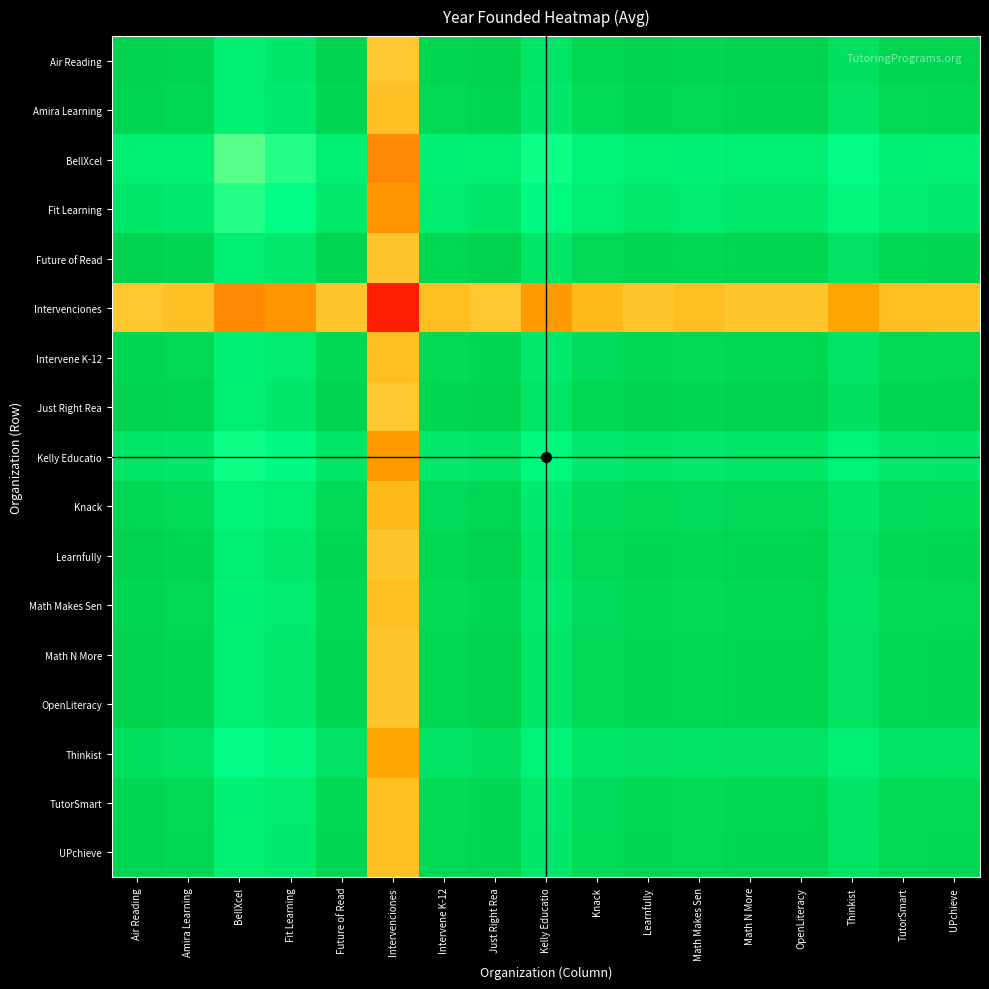

Reading left to right, what are all the values shown in this chart?

Air Reading: Air Reading=2021.0	Amira Learning=2019.5	BellXcel=2006.5	Fit Learning=2009.5	Future of Read=2020.5	Intervenciones=1969.0	Intervene K-12=2019.0	Just Right Rea=2021.0	Kelly Educatio=2011.0	Knack=2018.0	Learnfully=2020.5	Math Makes Sen=2019.0	Math N More=2020.5	OpenLiteracy=2020.5	Thinkist=2013.5	TutorSmart=2019.0	UPchieve=2019.5
Amira Learning: Air Reading=2019.5	Amira Learning=2018.0	BellXcel=2005.0	Fit Learning=2008.0	Future of Read=2019.0	Intervenciones=1967.5	Intervene K-12=2017.5	Just Right Rea=2019.5	Kelly Educatio=2009.5	Knack=2016.5	Learnfully=2019.0	Math Makes Sen=2017.5	Math N More=2019.0	OpenLiteracy=2019.0	Thinkist=2012.0	TutorSmart=2017.5	UPchieve=2018.0
BellXcel: Air Reading=2006.5	Amira Learning=2005.0	BellXcel=1992.0	Fit Learning=1995.0	Future of Read=2006.0	Intervenciones=1954.5	Intervene K-12=2004.5	Just Right Rea=2006.5	Kelly Educatio=1996.5	Knack=2003.5	Learnfully=2006.0	Math Makes Sen=2004.5	Math N More=2006.0	OpenLiteracy=2006.0	Thinkist=1999.0	TutorSmart=2004.5	UPchieve=2005.0
Fit Learning: Air Reading=2009.5	Amira Learning=2008.0	BellXcel=1995.0	Fit Learning=1998.0	Future of Read=2009.0	Intervenciones=1957.5	Intervene K-12=2007.5	Just Right Rea=2009.5	Kelly Educatio=1999.5	Knack=2006.5	Learnfully=2009.0	Math Makes Sen=2007.5	Math N More=2009.0	OpenLiteracy=2009.0	Thinkist=2002.0	TutorSmart=2007.5	UPchieve=2008.0
Future of Read: Air Reading=2020.5	Amira Learning=2019.0	BellXcel=2006.0	Fit Learning=2009.0	Future of Read=2020.0	Intervenciones=1968.5	Intervene K-12=2018.5	Just Right Rea=2020.5	Kelly Educatio=2010.5	Knack=2017.5	Learnfully=2020.0	Math Makes Sen=2018.5	Math N More=2020.0	OpenLiteracy=2020.0	Thinkist=2013.0	TutorSmart=2018.5	UPchieve=2019.0
Intervenciones: Air Reading=1969.0	Amira Learning=1967.5	BellXcel=1954.5	Fit Learning=1957.5	Future of Read=1968.5	Intervenciones=1917.0	Intervene K-12=1967.0	Just Right Rea=1969.0	Kelly Educatio=1959.0	Knack=1966.0	Learnfully=1968.5	Math Makes Sen=1967.0	Math N More=1968.5	OpenLiteracy=1968.5	Thinkist=1961.5	TutorSmart=1967.0	UPchieve=1967.5
Intervene K-12: Air Reading=2019.0	Amira Learning=2017.5	BellXcel=2004.5	Fit Learning=2007.5	Future of Read=2018.5	Intervenciones=1967.0	Intervene K-12=2017.0	Just Right Rea=2019.0	Kelly Educatio=2009.0	Knack=2016.0	Learnfully=2018.5	Math Makes Sen=2017.0	Math N More=2018.5	OpenLiteracy=2018.5	Thinkist=2011.5	TutorSmart=2017.0	UPchieve=2017.5
Just Right Rea: Air Reading=2021.0	Amira Learning=2019.5	BellXcel=2006.5	Fit Learning=2009.5	Future of Read=2020.5	Intervenciones=1969.0	Intervene K-12=2019.0	Just Right Rea=2021.0	Kelly Educatio=2011.0	Knack=2018.0	Learnfully=2020.5	Math Makes Sen=2019.0	Math N More=2020.5	OpenLiteracy=2020.5	Thinkist=2013.5	TutorSmart=2019.0	UPchieve=2019.5
Kelly Educatio: Air Reading=2011.0	Amira Learning=2009.5	BellXcel=1996.5	Fit Learning=1999.5	Future of Read=2010.5	Intervenciones=1959.0	Intervene K-12=2009.0	Just Right Rea=2011.0	Kelly Educatio=2001.0	Knack=2008.0	Learnfully=2010.5	Math Makes Sen=2009.0	Math N More=2010.5	OpenLiteracy=2010.5	Thinkist=2003.5	TutorSmart=2009.0	UPchieve=2009.5
Knack: Air Reading=2018.0	Amira Learning=2016.5	BellXcel=2003.5	Fit Learning=2006.5	Future of Read=2017.5	Intervenciones=1966.0	Intervene K-12=2016.0	Just Right Rea=2018.0	Kelly Educatio=2008.0	Knack=2015.0	Learnfully=2017.5	Math Makes Sen=2016.0	Math N More=2017.5	OpenLiteracy=2017.5	Thinkist=2010.5	TutorSmart=2016.0	UPchieve=2016.5
Learnfully: Air Reading=2020.5	Amira Learning=2019.0	BellXcel=2006.0	Fit Learning=2009.0	Future of Read=2020.0	Intervenciones=1968.5	Intervene K-12=2018.5	Just Right Rea=2020.5	Kelly Educatio=2010.5	Knack=2017.5	Learnfully=2020.0	Math Makes Sen=2018.5	Math N More=2020.0	OpenLiteracy=2020.0	Thinkist=2013.0	TutorSmart=2018.5	UPchieve=2019.0
Math Makes Sen: Air Reading=2019.0	Amira Learning=2017.5	BellXcel=2004.5	Fit Learning=2007.5	Future of Read=2018.5	Intervenciones=1967.0	Intervene K-12=2017.0	Just Right Rea=2019.0	Kelly Educatio=2009.0	Knack=2016.0	Learnfully=2018.5	Math Makes Sen=2017.0	Math N More=2018.5	OpenLiteracy=2018.5	Thinkist=2011.5	TutorSmart=2017.0	UPchieve=2017.5
Math N More: Air Reading=2020.5	Amira Learning=2019.0	BellXcel=2006.0	Fit Learning=2009.0	Future of Read=2020.0	Intervenciones=1968.5	Intervene K-12=2018.5	Just Right Rea=2020.5	Kelly Educatio=2010.5	Knack=2017.5	Learnfully=2020.0	Math Makes Sen=2018.5	Math N More=2020.0	OpenLiteracy=2020.0	Thinkist=2013.0	TutorSmart=2018.5	UPchieve=2019.0
OpenLiteracy: Air Reading=2020.5	Amira Learning=2019.0	BellXcel=2006.0	Fit Learning=2009.0	Future of Read=2020.0	Intervenciones=1968.5	Intervene K-12=2018.5	Just Right Rea=2020.5	Kelly Educatio=2010.5	Knack=2017.5	Learnfully=2020.0	Math Makes Sen=2018.5	Math N More=2020.0	OpenLiteracy=2020.0	Thinkist=2013.0	TutorSmart=2018.5	UPchieve=2019.0
Thinkist: Air Reading=2013.5	Amira Learning=2012.0	BellXcel=1999.0	Fit Learning=2002.0	Future of Read=2013.0	Intervenciones=1961.5	Intervene K-12=2011.5	Just Right Rea=2013.5	Kelly Educatio=2003.5	Knack=2010.5	Learnfully=2013.0	Math Makes Sen=2011.5	Math N More=2013.0	OpenLiteracy=2013.0	Thinkist=2006.0	TutorSmart=2011.5	UPchieve=2012.0
TutorSmart: Air Reading=2019.0	Amira Learning=2017.5	BellXcel=2004.5	Fit Learning=2007.5	Future of Read=2018.5	Intervenciones=1967.0	Intervene K-12=2017.0	Just Right Rea=2019.0	Kelly Educatio=2009.0	Knack=2016.0	Learnfully=2018.5	Math Makes Sen=2017.0	Math N More=2018.5	OpenLiteracy=2018.5	Thinkist=2011.5	TutorSmart=2017.0	UPchieve=2017.5
UPchieve: Air Reading=2019.5	Amira Learning=2018.0	BellXcel=2005.0	Fit Learning=2008.0	Future of Read=2019.0	Intervenciones=1967.5	Intervene K-12=2017.5	Just Right Rea=2019.5	Kelly Educatio=2009.5	Knack=2016.5	Learnfully=2019.0	Math Makes Sen=2017.5	Math N More=2019.0	OpenLiteracy=2019.0	Thinkist=2012.0	TutorSmart=2017.5	UPchieve=2018.0